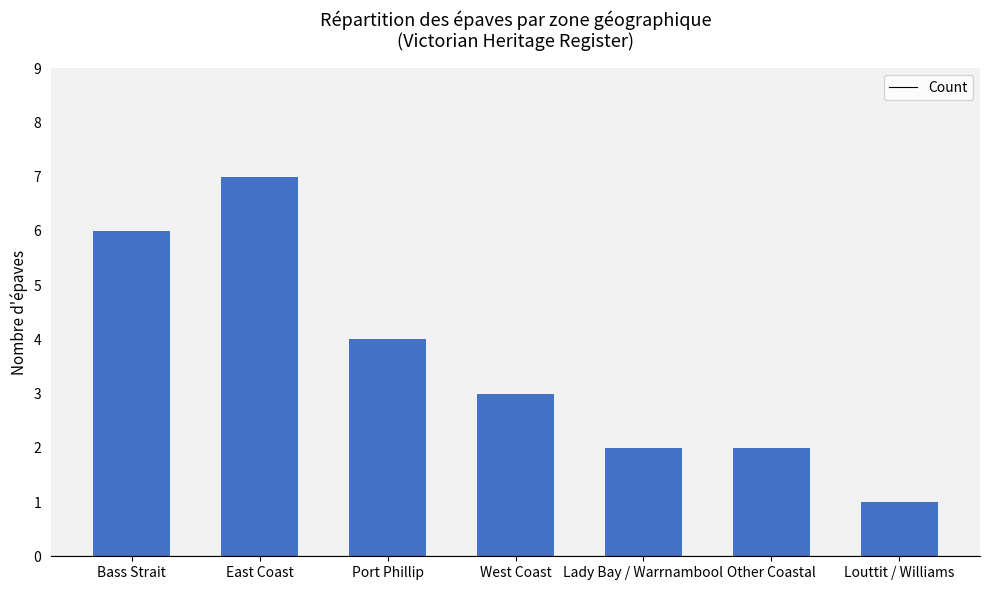

Is it true that the value at West Coast is 3?

True